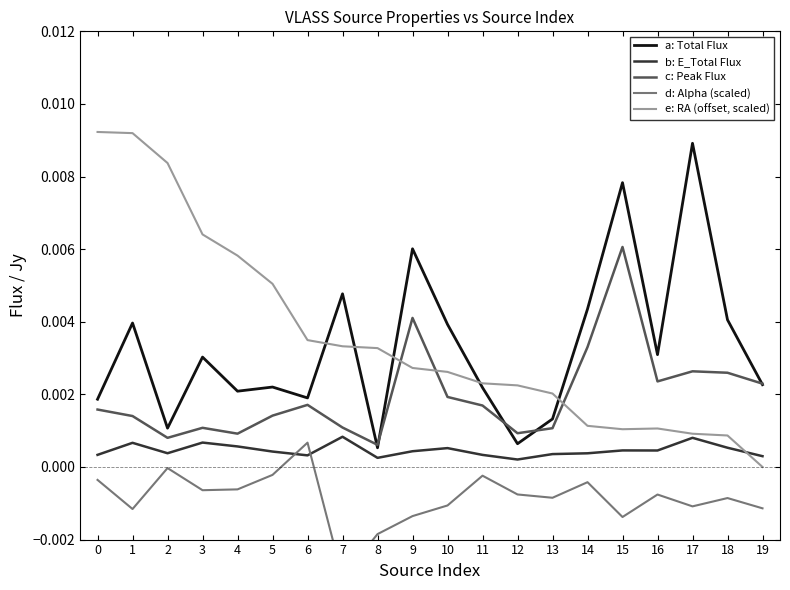

In d: Alpha (scaled), how many points are lower than both neighbors (excluding endpoints)?

6